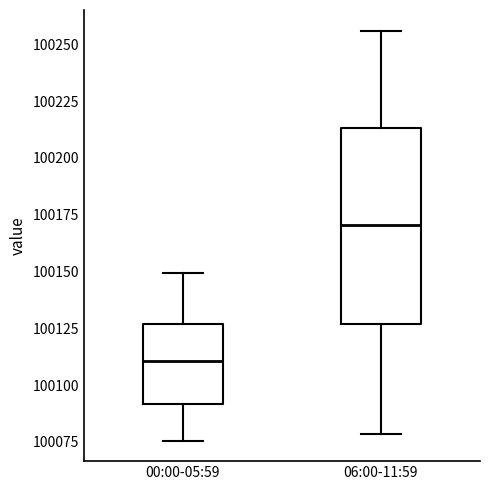

Reading left to right, transcribe this box plot: for each box, give where its median line is, the range the box spans, and where its two whiskers end, as read against the y-axis. The values are not printed on the chart, so give them approximately, as read against the axis.

00:00-05:59: median 100110, box 100090 to 100125, whiskers 100075 to 100150
06:00-11:59: median 100170, box 100125 to 100215, whiskers 100080 to 100255